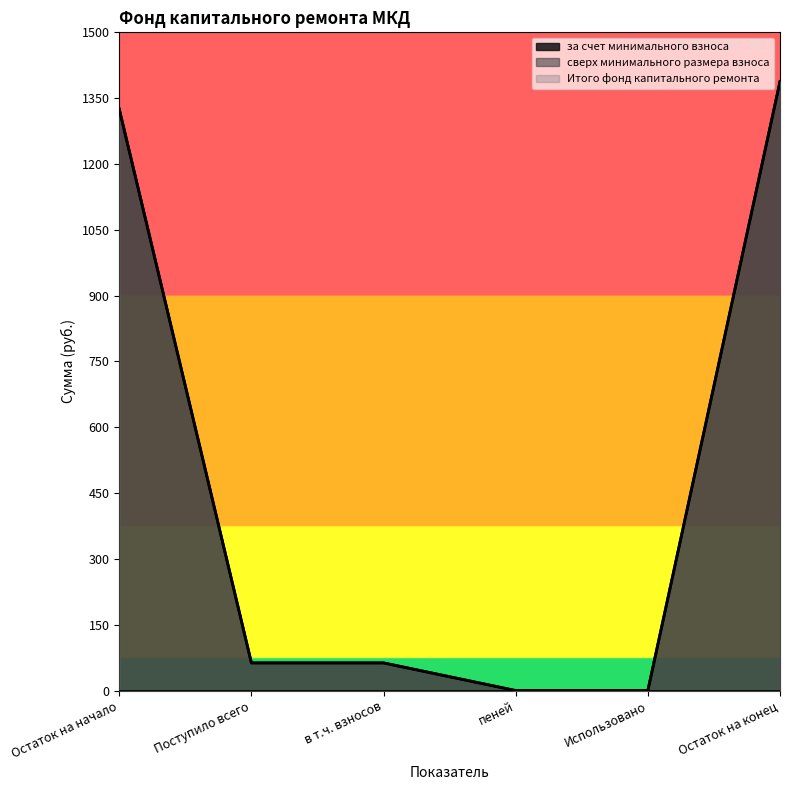

Reading left to right, what are all the values shown in this chart?

за счет минимального взноса: 1325.0	63.0	63.0	0.0	0.0	1388.0
Итого фонд капитального ремонта: 1325.0	63.0	63.0	0.0	0.0	1388.0